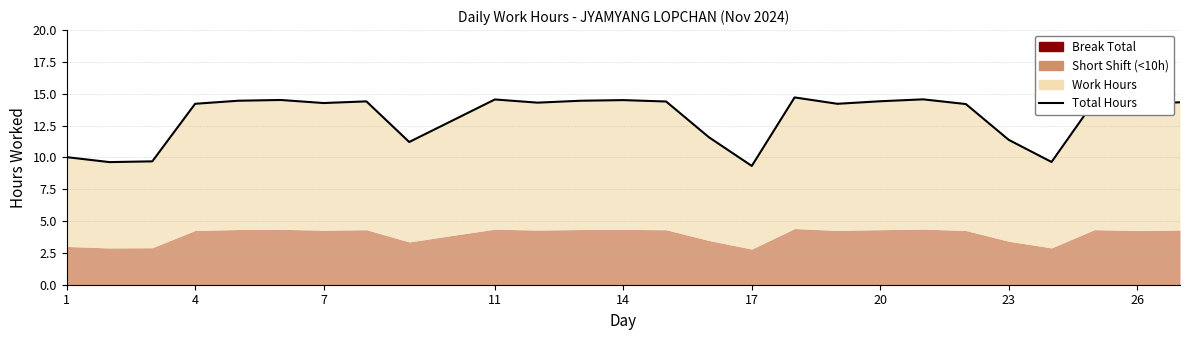

What is the difference between the values at 9 and 26?

3.3